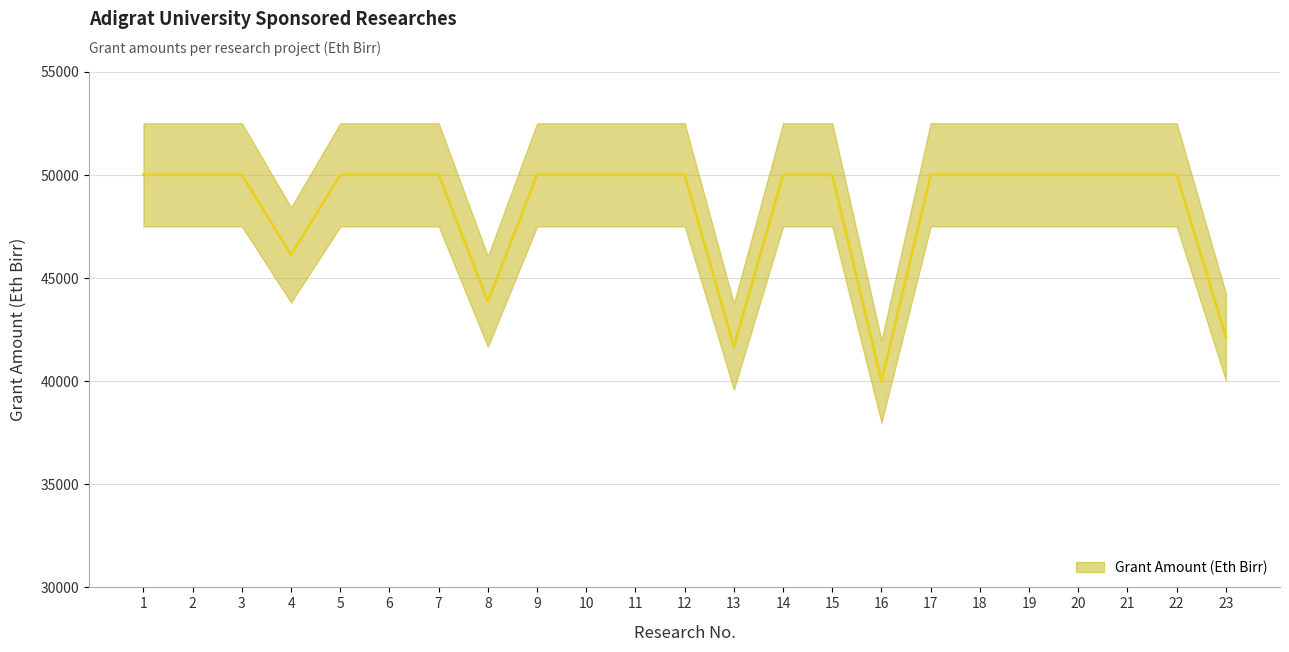

At which category does the chart reach its minimum across all series?

16